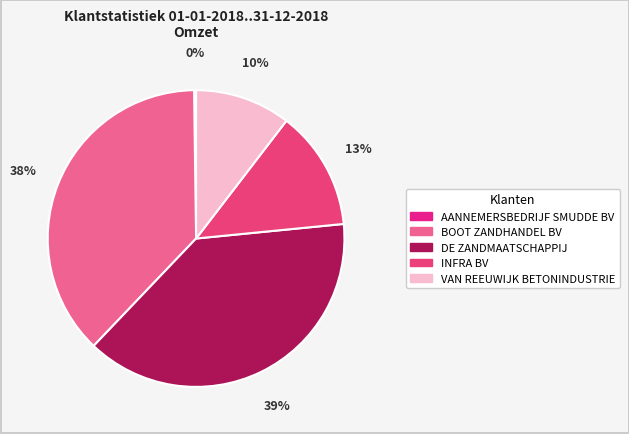

What is the change in value from AANNEMERSBEDRIJF SMUDDE BV to VAN REEUWIJK BETONINDUSTRIE?

+9791.5